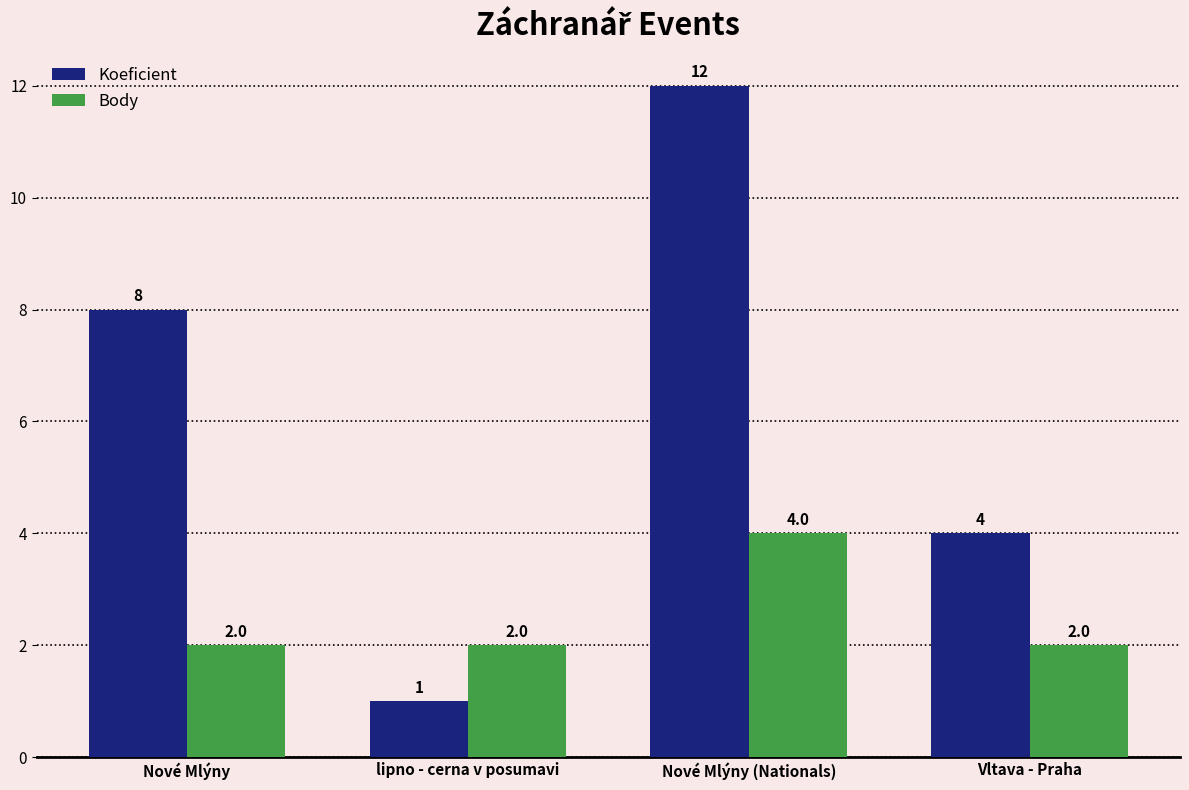

Reading left to right, extract all data points from this chart.

Koeficient: 8	1	12	4
Body: 2	2	4	2